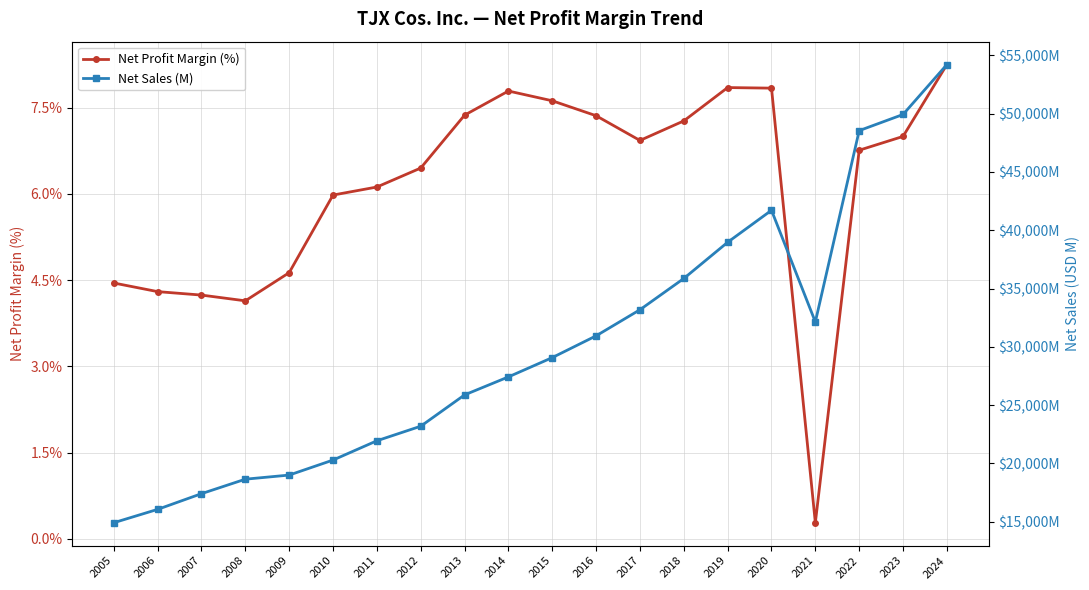

What is the value of the Net Profit Margin (%) point at the 11th from the left?

7.6